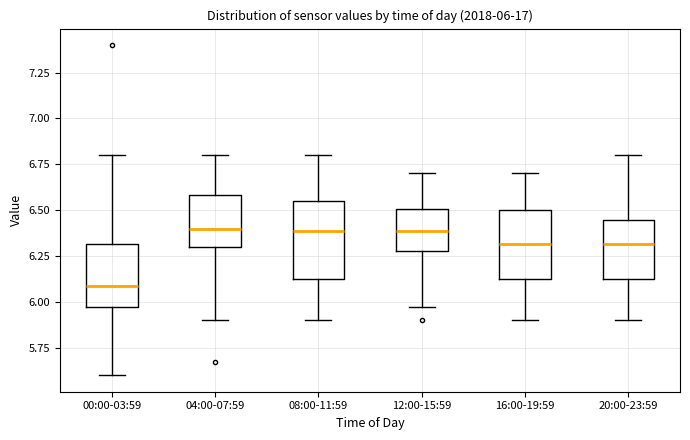

Which box has the lowest median line?

00:00-03:59